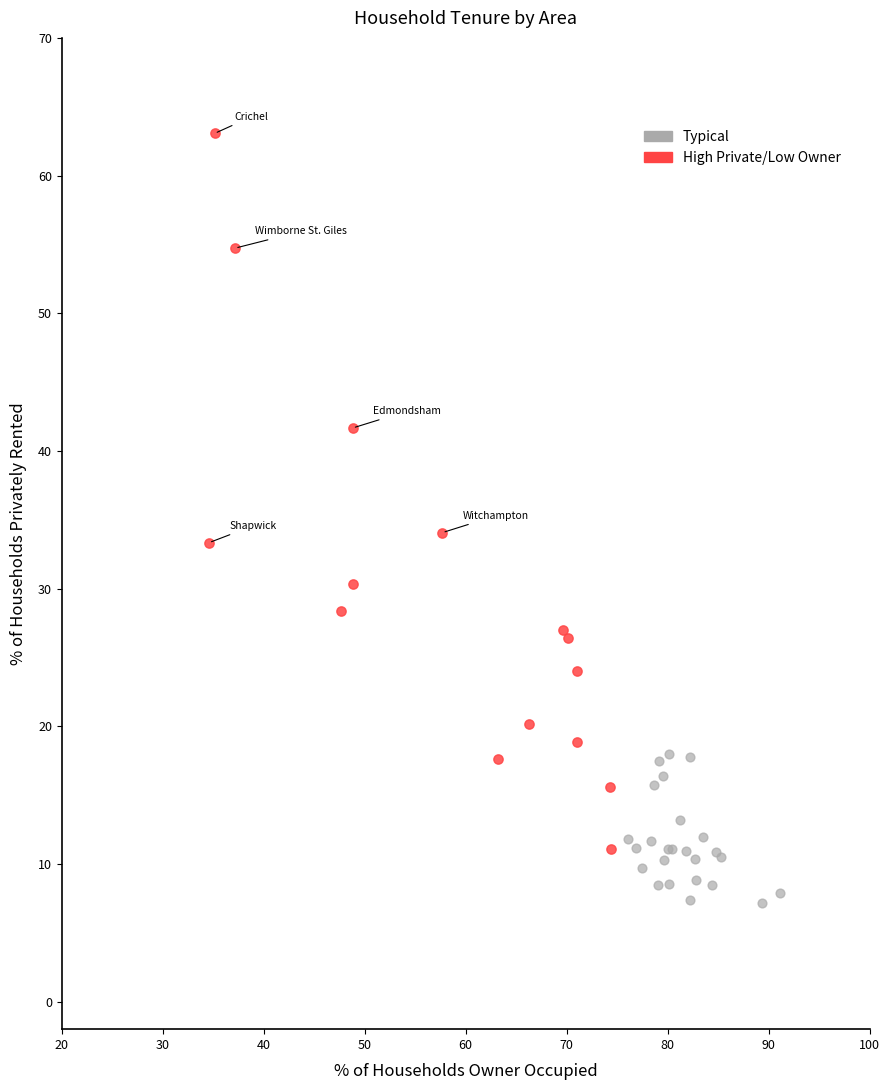

Which series contains the highest Y value?

High Private/Low Owner